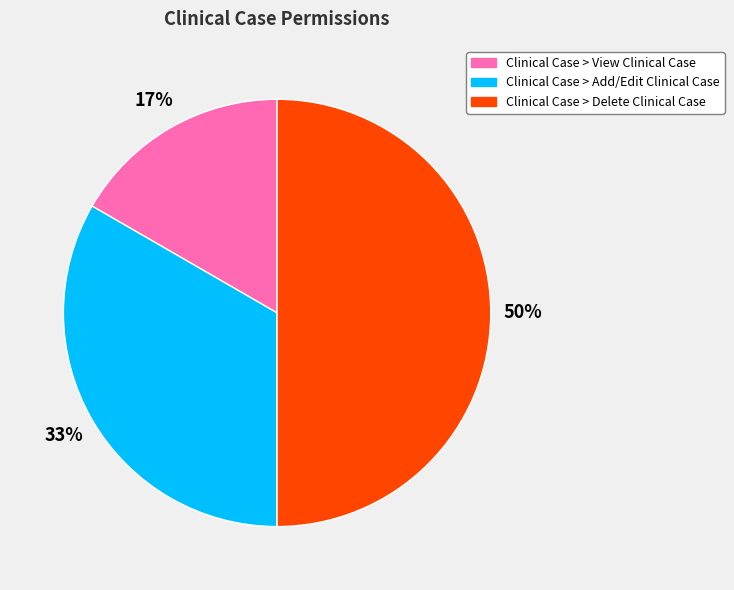

The Clinical Case > Delete Clinical Case slice represents 50% of the pie. True or false?

True